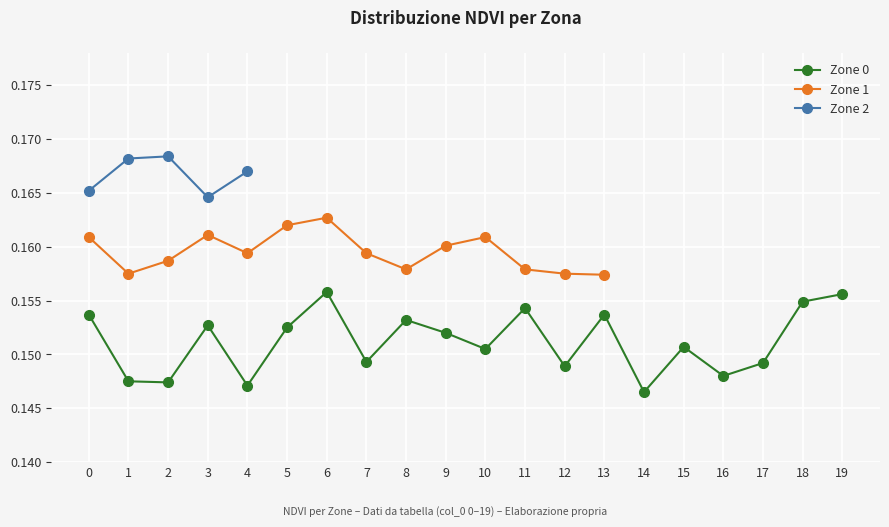

How many data points in Zone 1 are above 0?

14